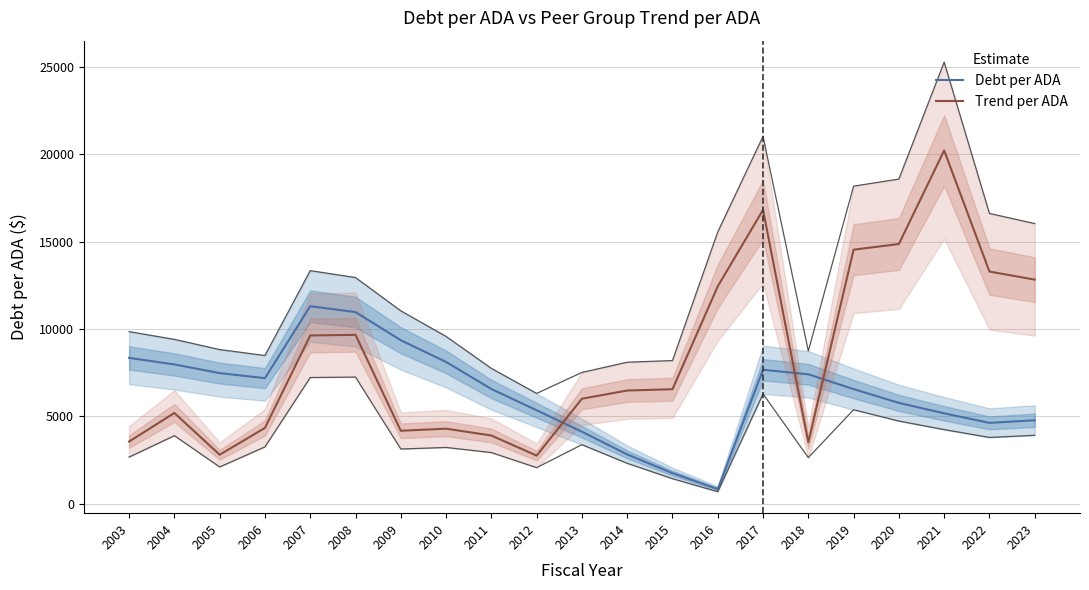

At 2019, list the series in order from smallest to largest.

DebtPerADA, TrendPerADA